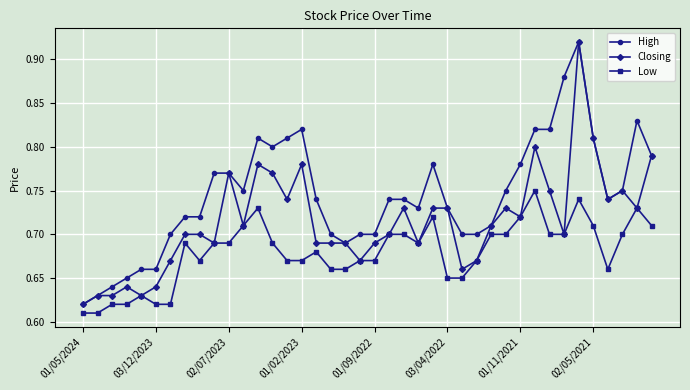

True or false: Closing has more than 0 points higher than both neighbors.

True